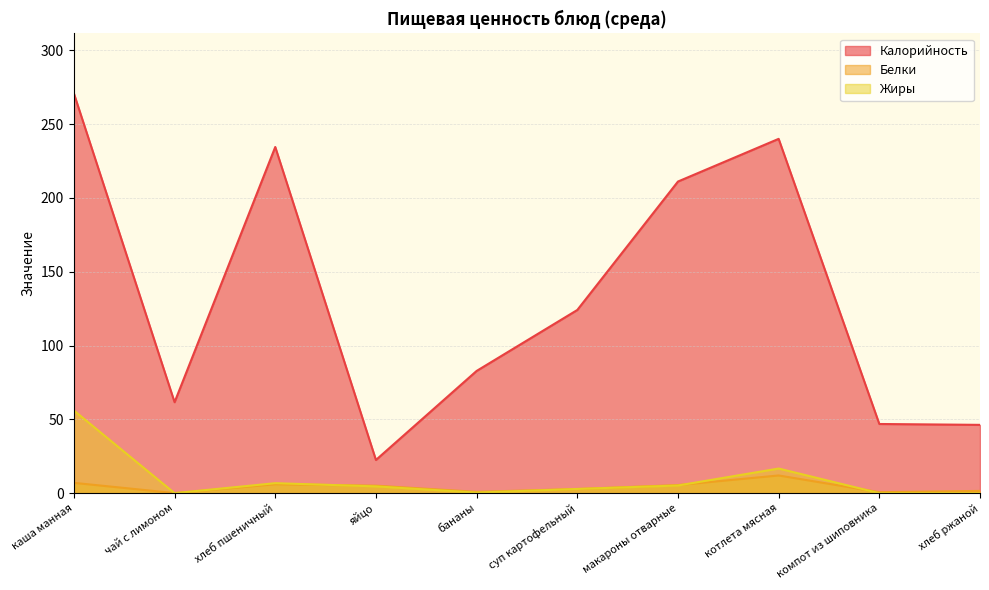

True or false: Жиры has a value of 0.5 at бананы.

False